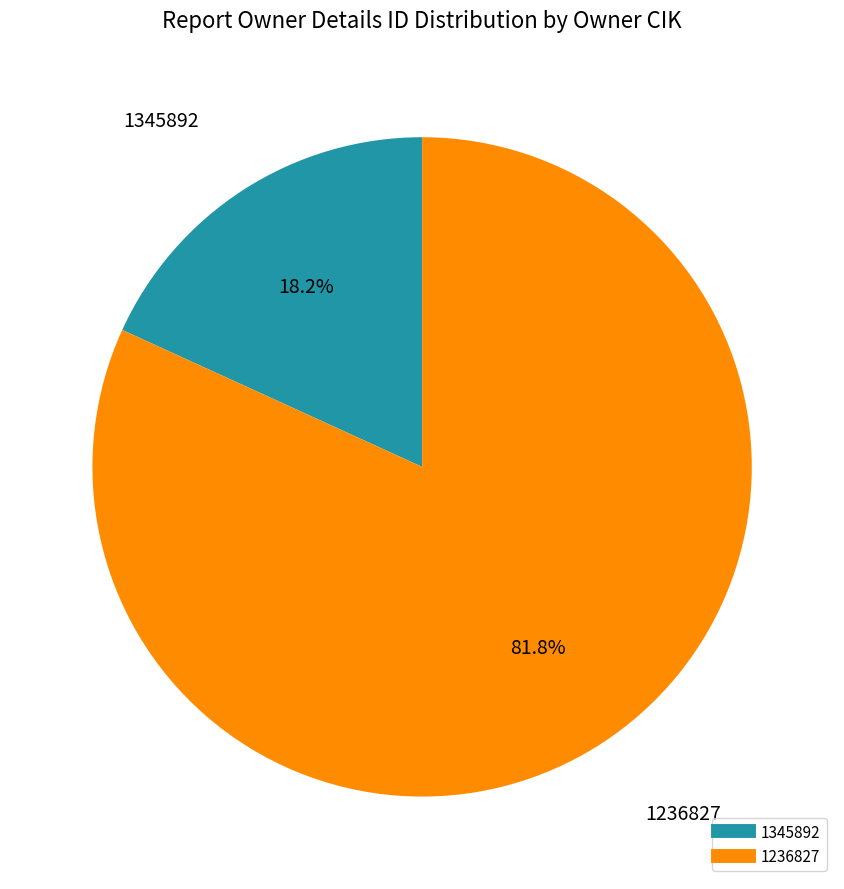

Is there a majority slice in this chart?

Yes